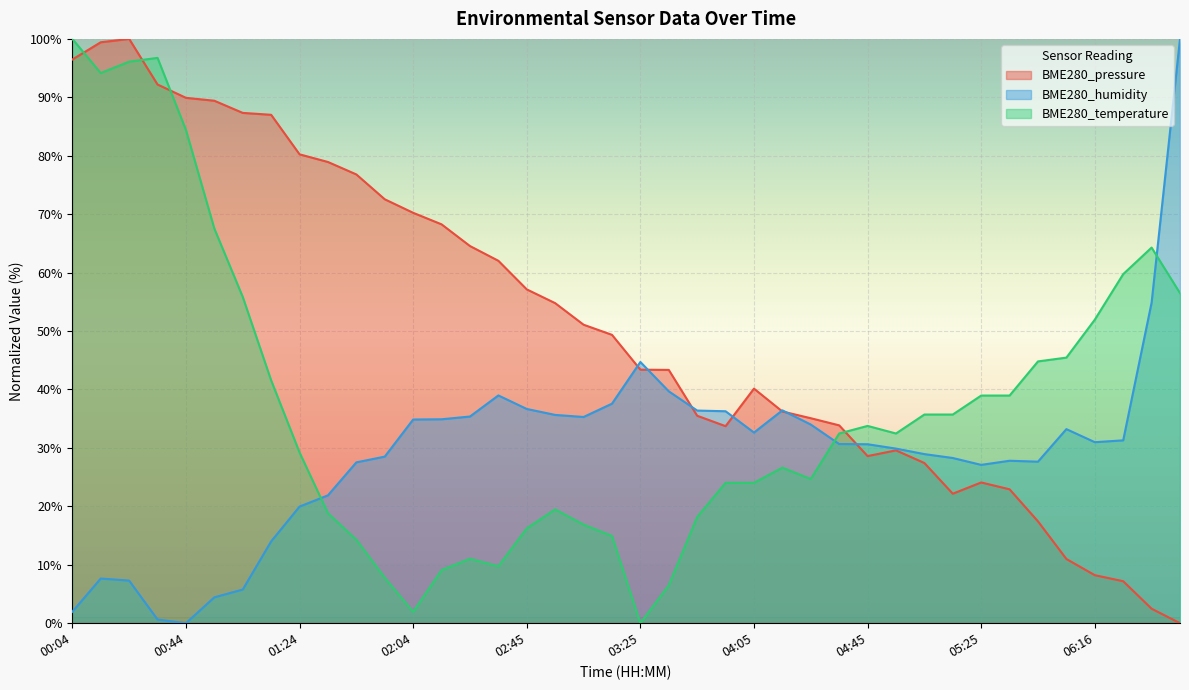

How many positive values does the BME280_pressure series have?

39